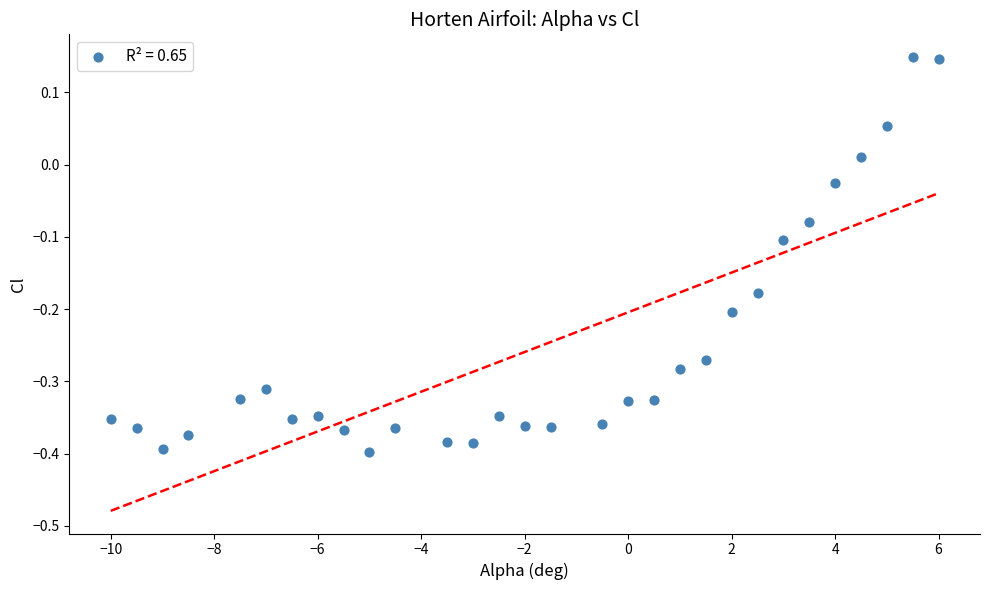

What is the range of X values (max minus min)?

16.0